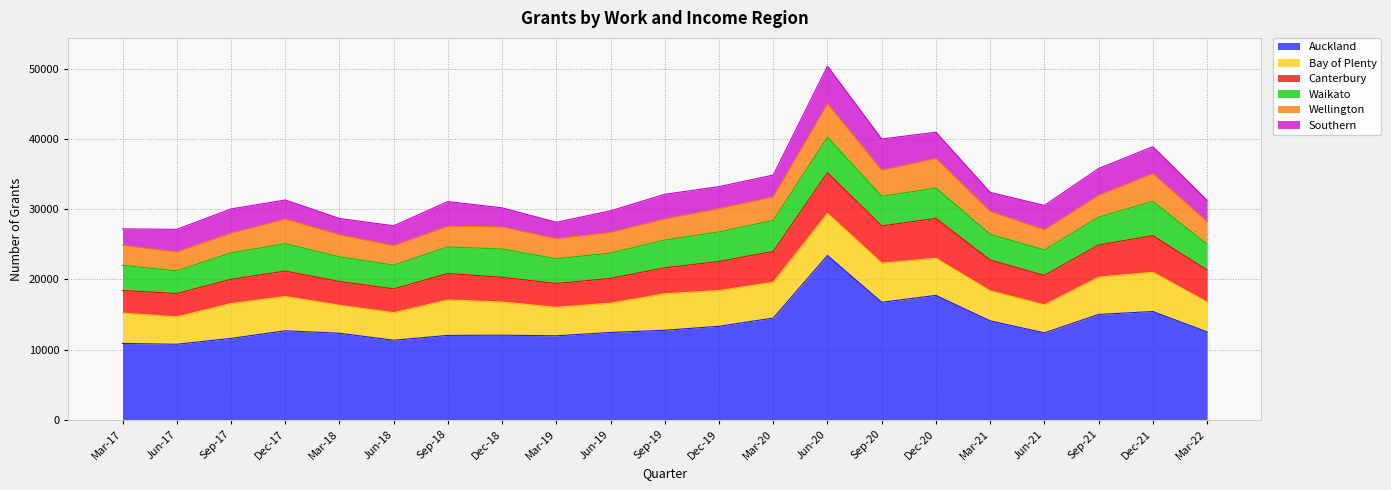

Where does the Wellington series first go above 3144?

Dec-17